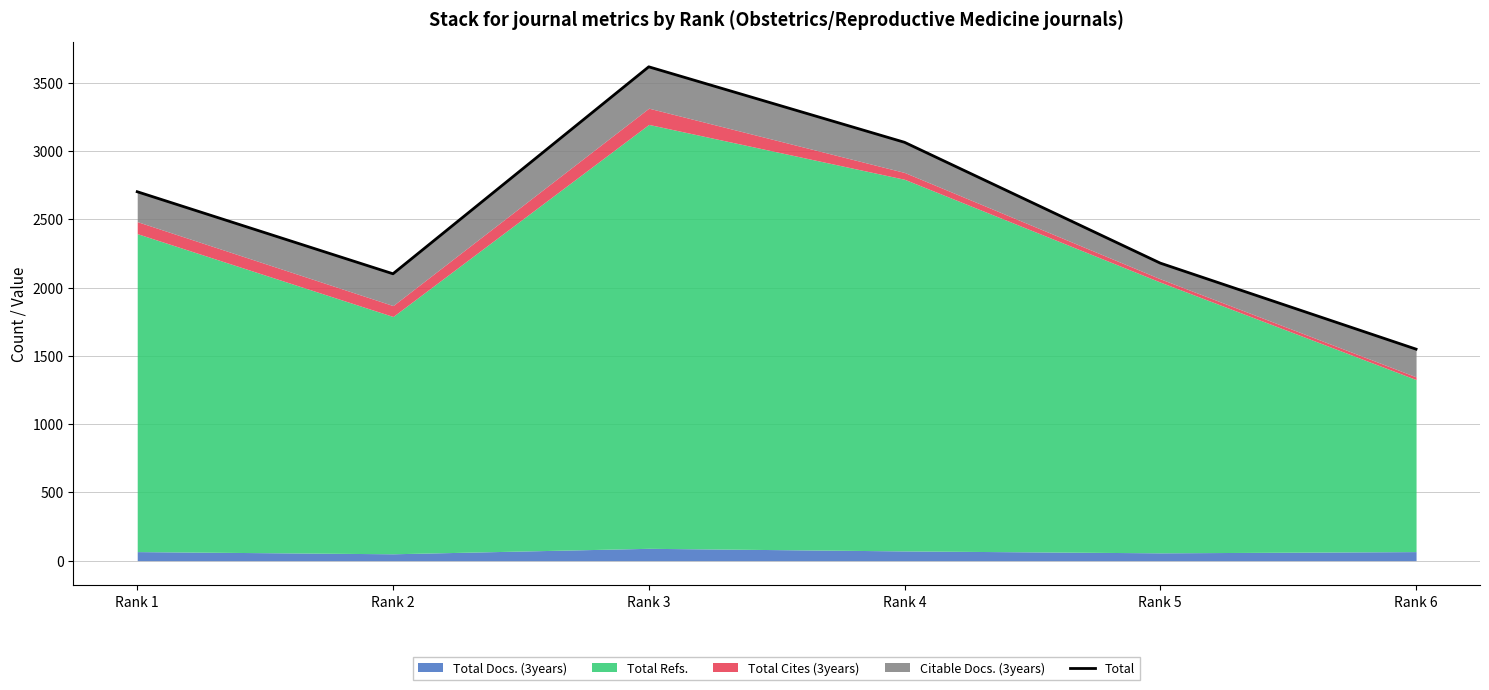

Reading right to left, transcribe all the data shown in this chart.

1549	2179	3064	3617	2101	2702